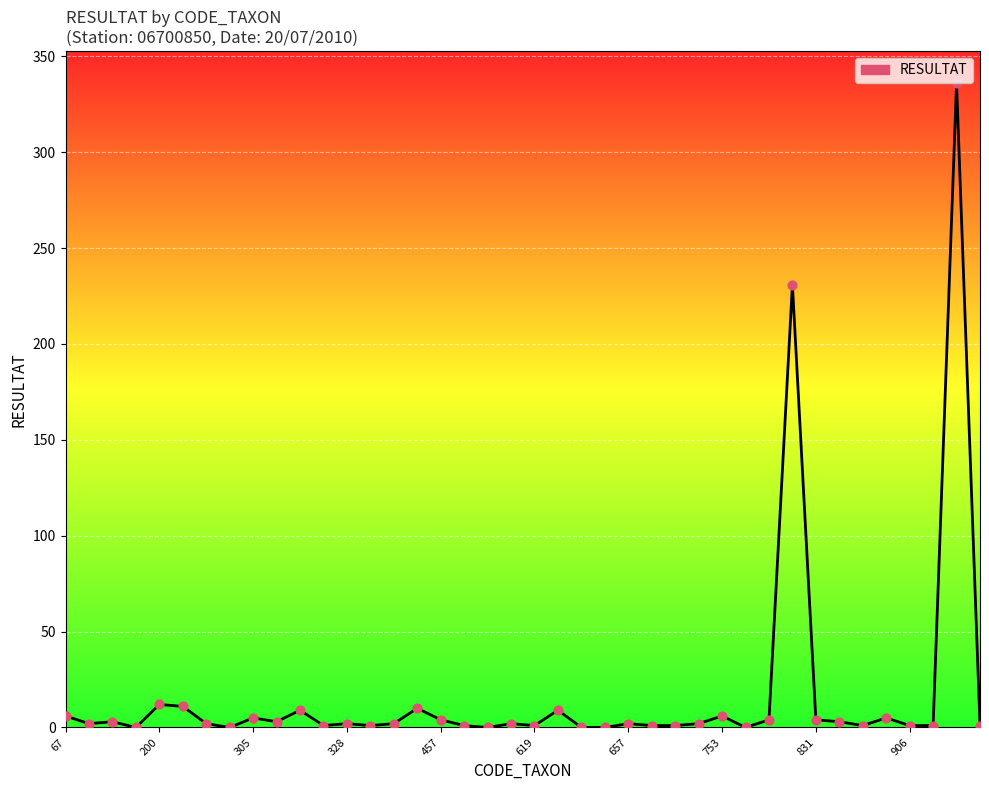

What is the greatest value displayed?

336